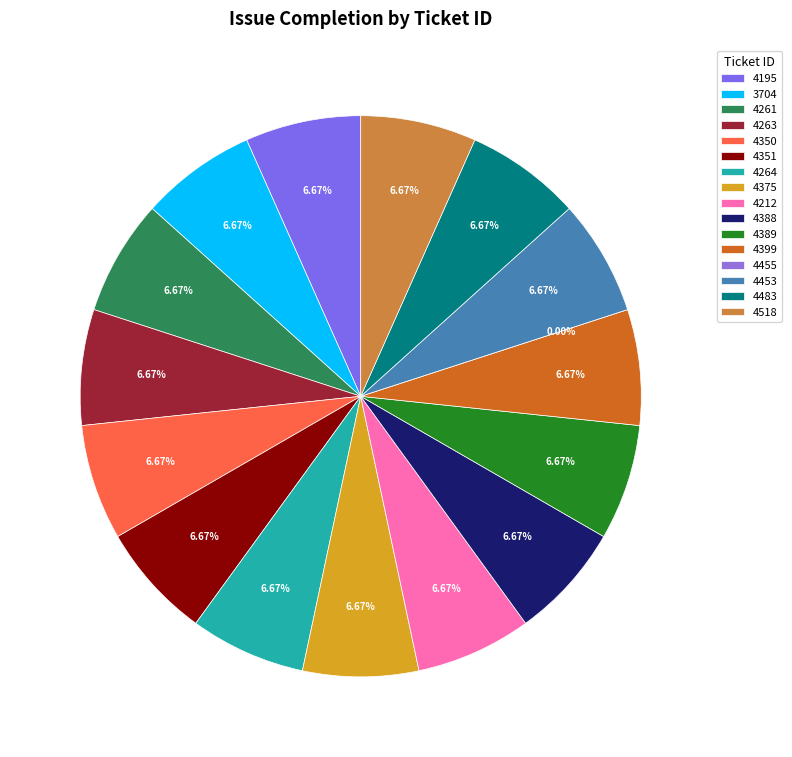

Count the number of slices in the pie.

16